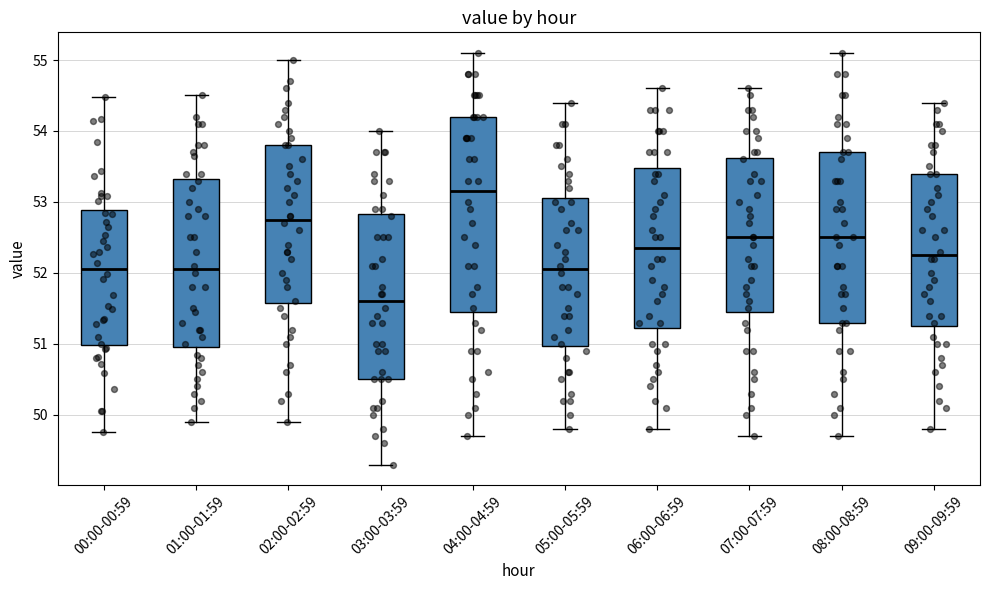

Reading left to right, read every box against the y-axis: the position of its median line, the range the box covers, and the ends of its whiskers. The values are not printed on the chart, so give them approximately, as read against the axis.

00:00-00:59: median 52.1, box 51.0 to 52.9, whiskers 49.8 to 54.5
01:00-01:59: median 52.1, box 51.0 to 53.3, whiskers 49.9 to 54.5
02:00-02:59: median 52.8, box 51.6 to 53.8, whiskers 49.9 to 55.0
03:00-03:59: median 51.6, box 50.5 to 52.8, whiskers 49.3 to 54.0
04:00-04:59: median 53.2, box 51.5 to 54.2, whiskers 49.7 to 55.1
05:00-05:59: median 52.1, box 51.0 to 53.1, whiskers 49.8 to 54.4
06:00-06:59: median 52.4, box 51.2 to 53.5, whiskers 49.8 to 54.6
07:00-07:59: median 52.5, box 51.5 to 53.6, whiskers 49.7 to 54.6
08:00-08:59: median 52.5, box 51.3 to 53.7, whiskers 49.7 to 55.1
09:00-09:59: median 52.3, box 51.3 to 53.4, whiskers 49.8 to 54.4